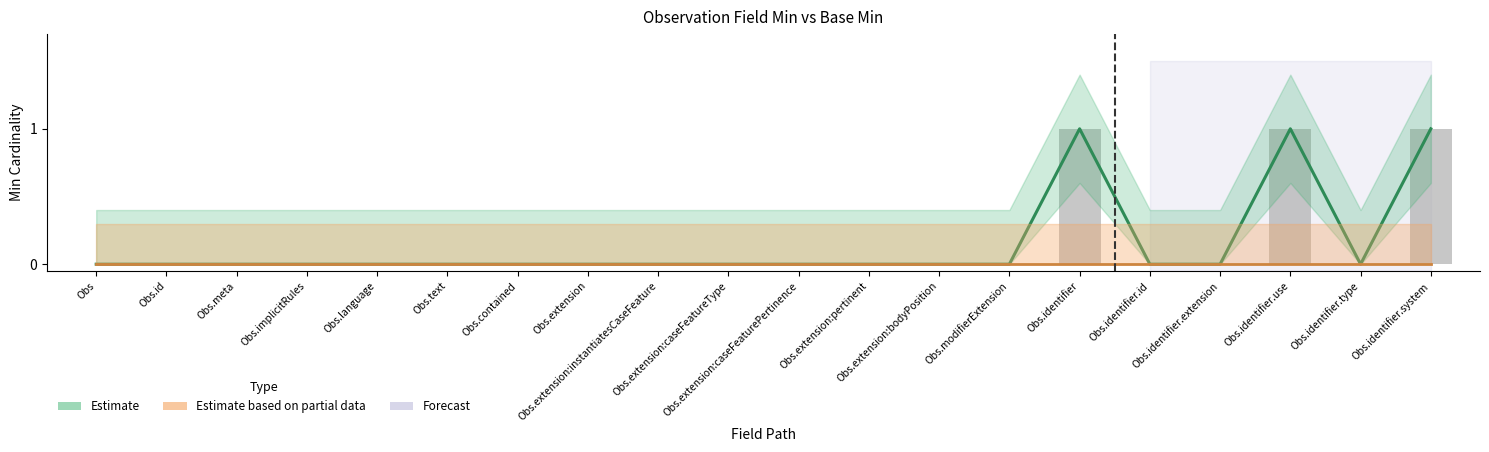

Does the chart contain any negative values?

No